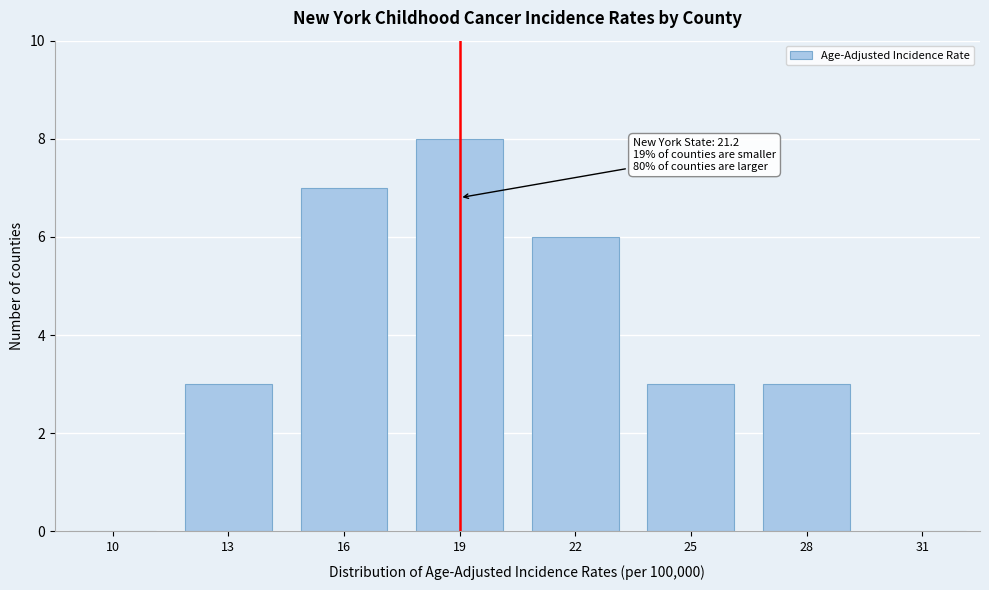

Reading left to right, what are all the values shown in this chart?

10=0	13=3	16=7	19=8	22=6	25=3	28=3	31=0